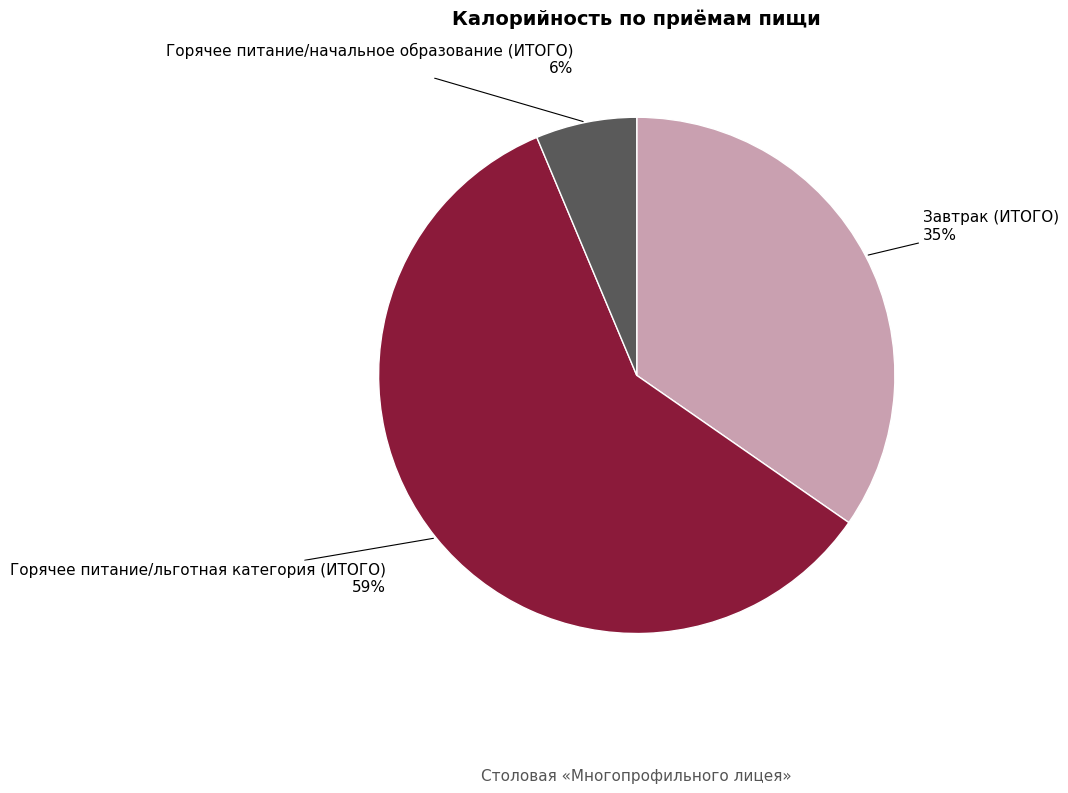

How many slices are in this pie chart?

3